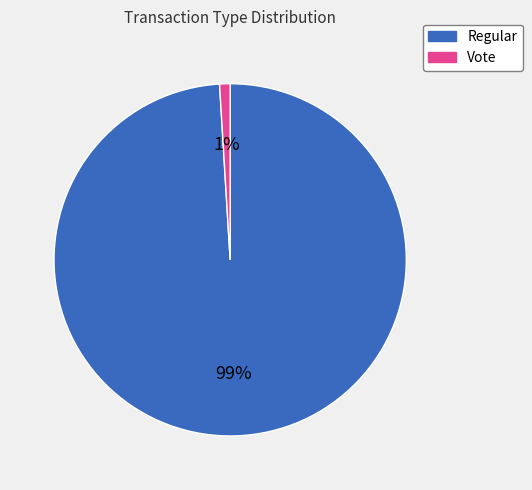

Combined, do Vote and Regular account for over 50%?

Yes